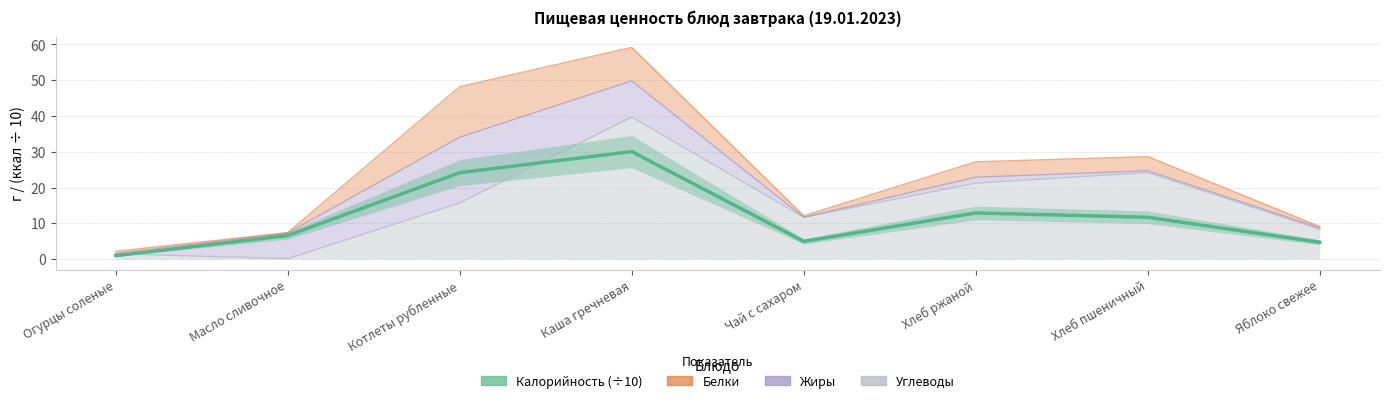

Between Хлеб ржаной and Каша гречневая, which is larger?

Каша гречневая